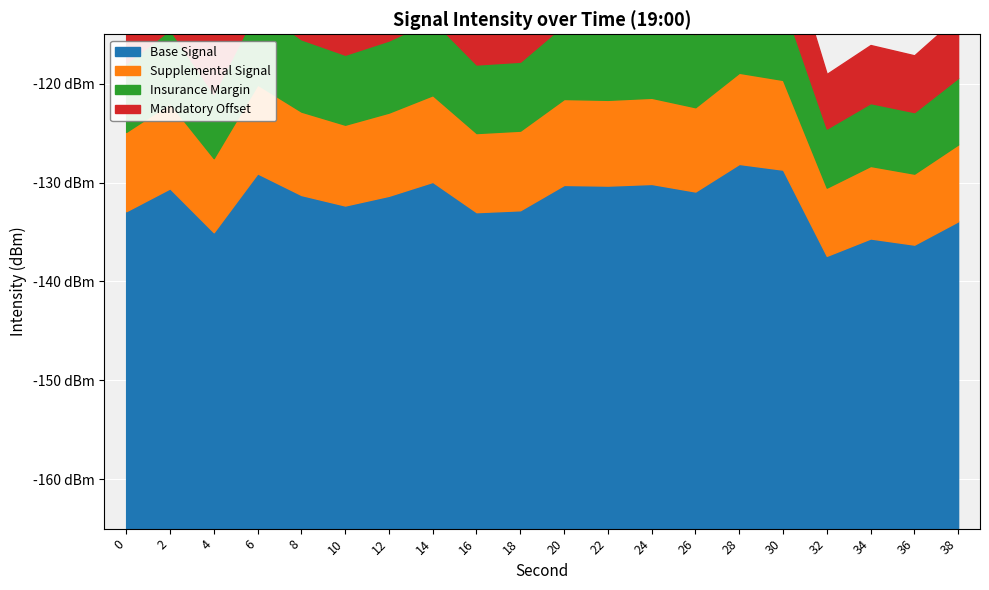

Rank the categories by value from lowest to highest.

32, 36, 34, 4, 38, 16, 0, 18, 10, 12, 8, 26, 2, 22, 20, 24, 14, 6, 30, 28